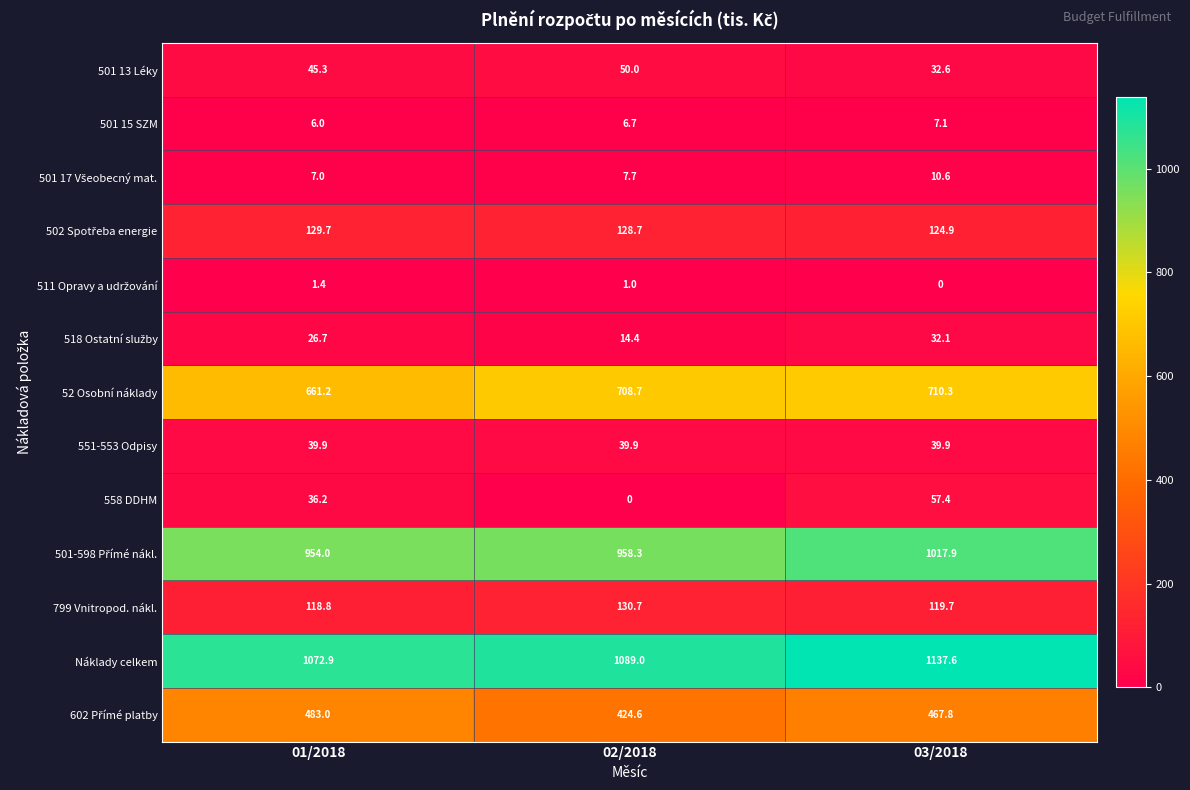

Between 01/2018 and 03/2018, which series saw the biggest shift?

Náklady celkem